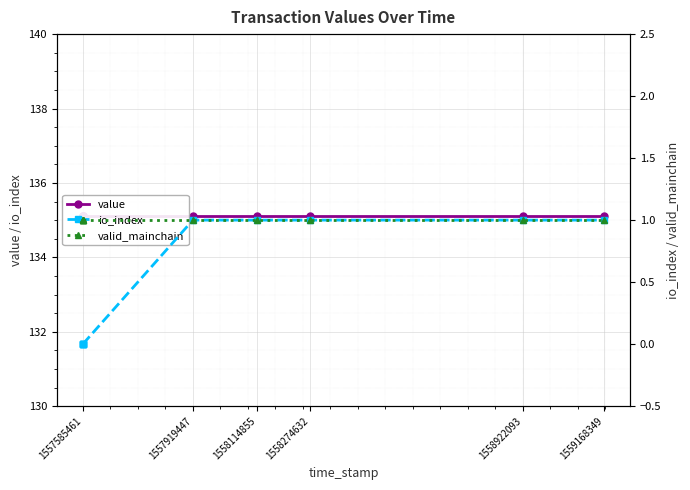

At which category does the chart reach its minimum across all series?

1557585461